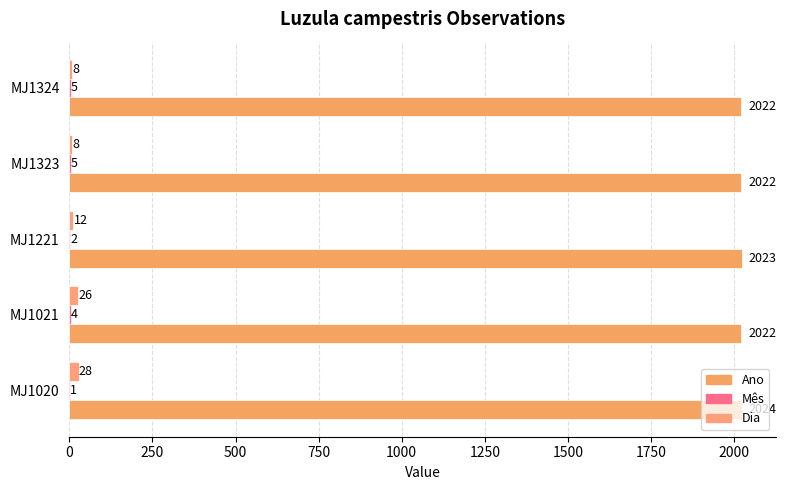

How many data points in Ano are above 2022?

2